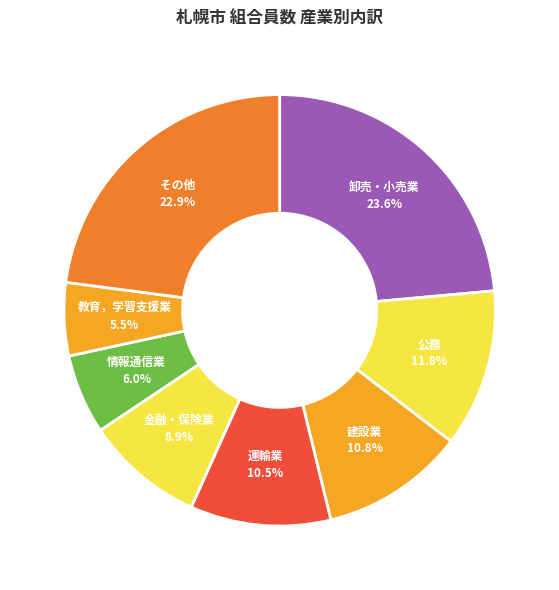

Which category has the smallest portion of the pie?

教育，学習支援業